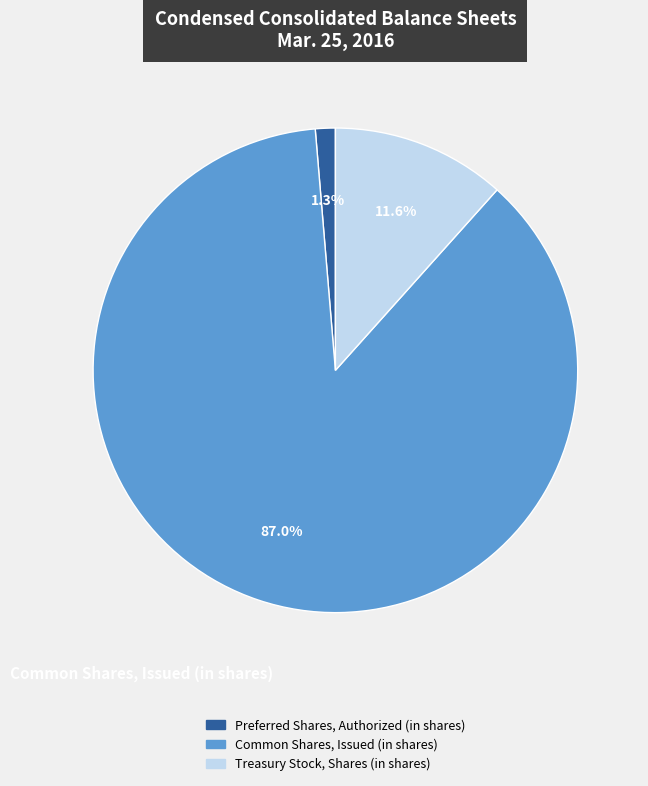

Which slice is the smallest?

Preferred Shares, Authorized (in shares)